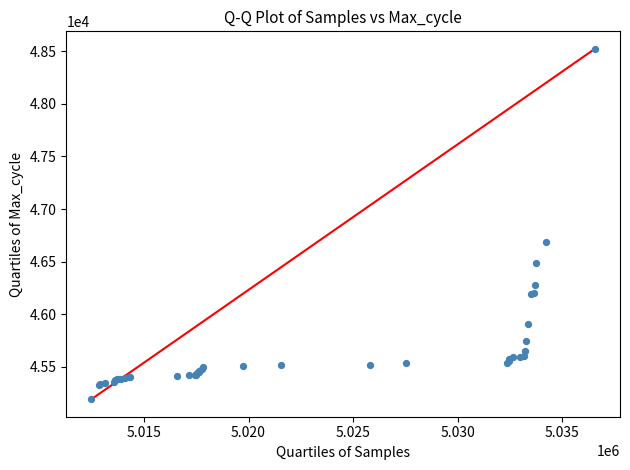

What Y value in the scatter plot is closest to 46857?

46685